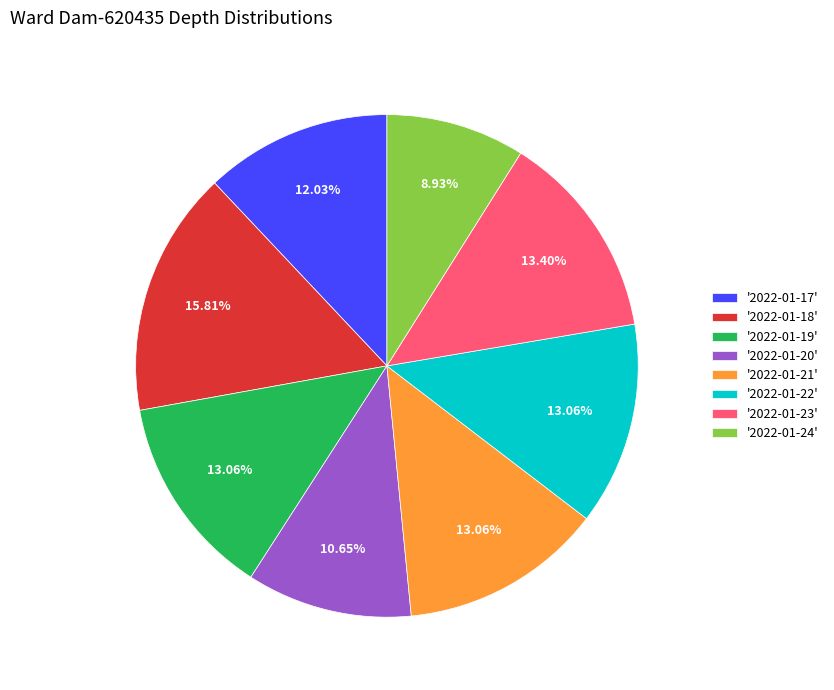

What is the largest slice in the pie chart?

'2022-01-18'